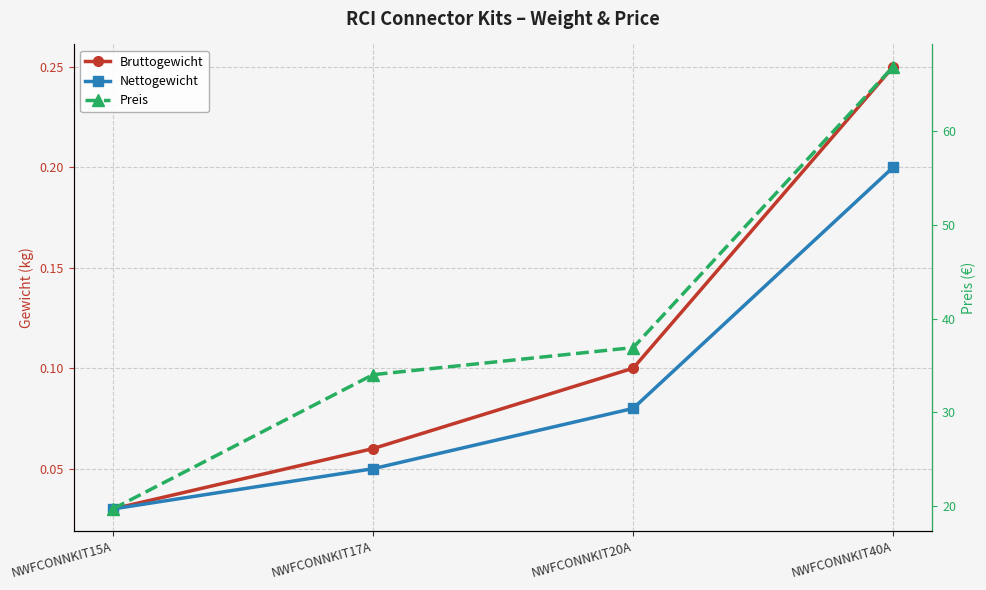

The Preis series shows 66.9 at NWFCONNKIT40A. True or false?

True